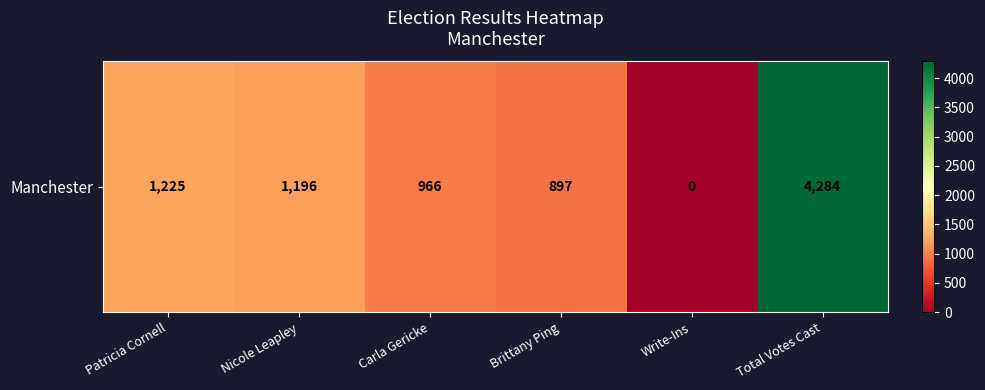

Approximately how many times larger is the value at Carla Gericke compared to Nicole Leapley?

0.8